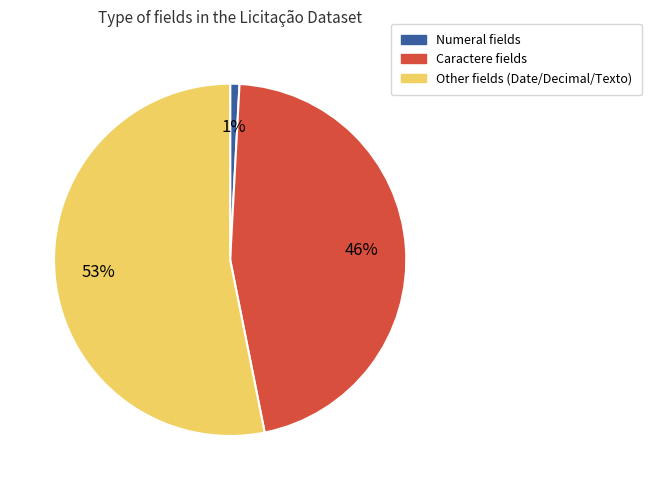

Count the number of slices in the pie.

3